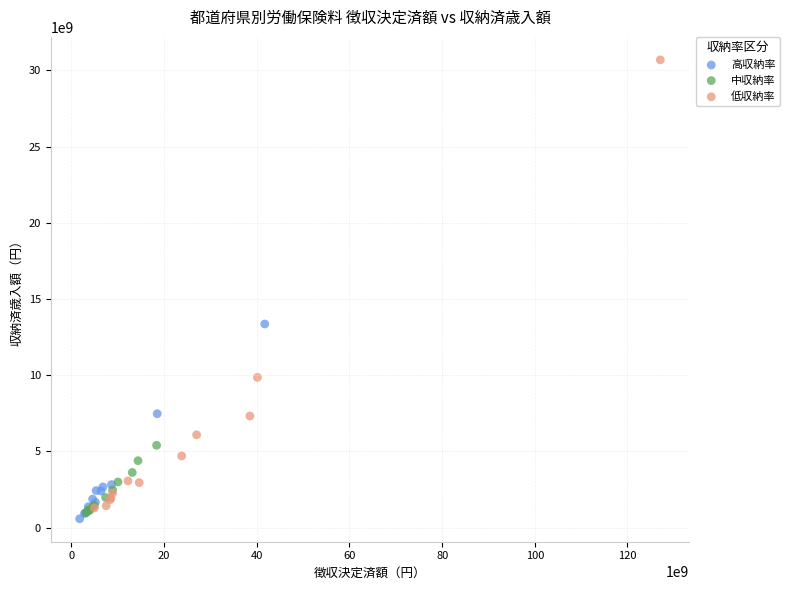

Which series contains the highest Y value?

低収納率